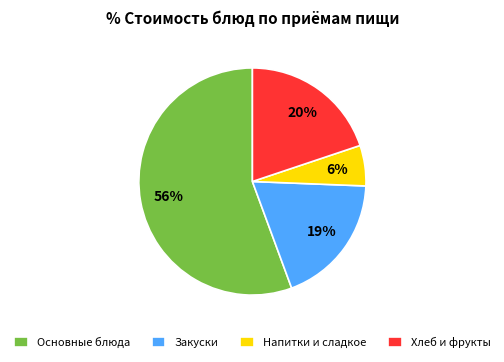

Is there a majority slice in this chart?

Yes